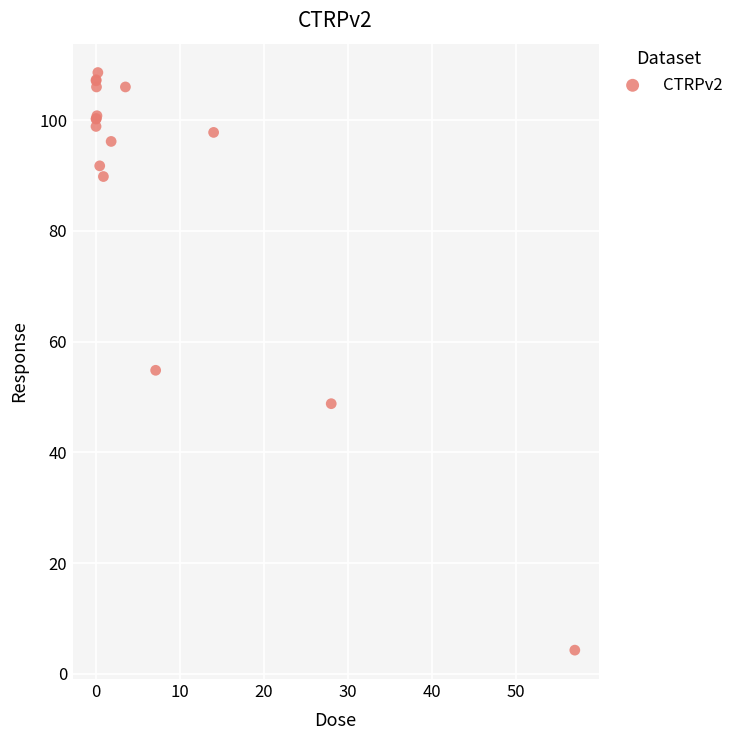

What Y value in the scatter plot is closest to 56?

54.8